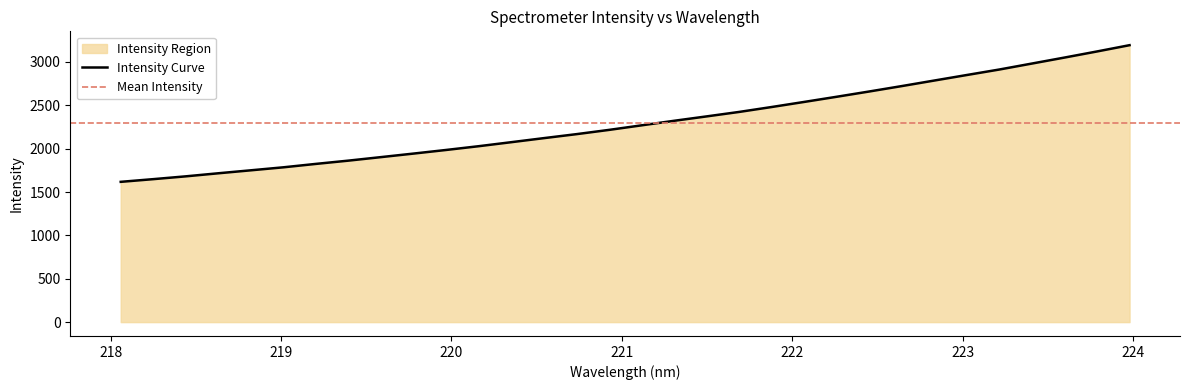

List the labels in order of value, largest first.

223.9802, 223.7895, 223.5987, 223.408, 223.2172, 223.0264, 222.8355, 222.6447, 222.4538, 222.263, 222.0721, 221.8812, 221.6902, 221.4993, 221.3083, 221.1174, 220.9264, 220.7354, 220.5444, 220.3533, 220.1623, 219.9712, 219.7801, 219.589, 219.3979, 219.2067, 219.0156, 218.8244, 218.6332, 218.442, 218.2508, 218.0596